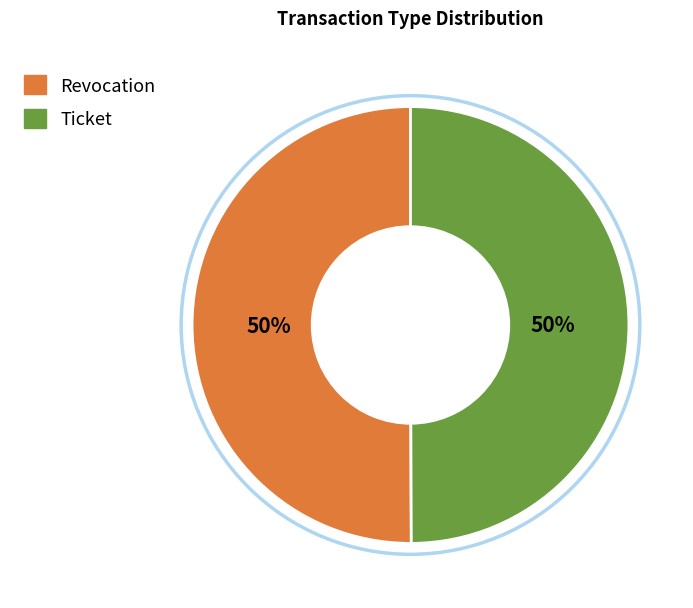

To the nearest percent, what is the combined percentage of Revocation and Ticket?

100%